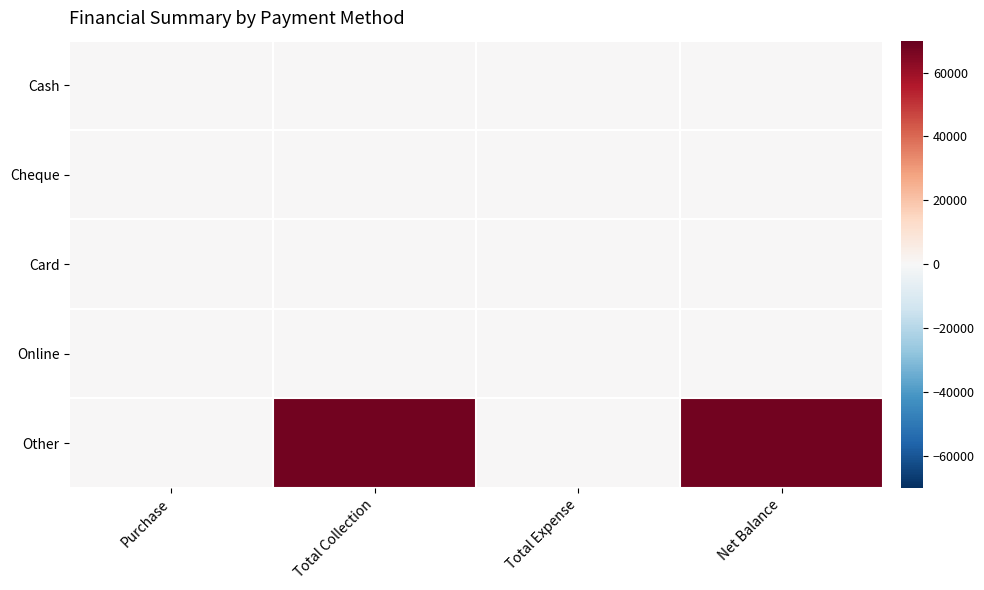

At which category is the sum across all series the highest?

Total Collection